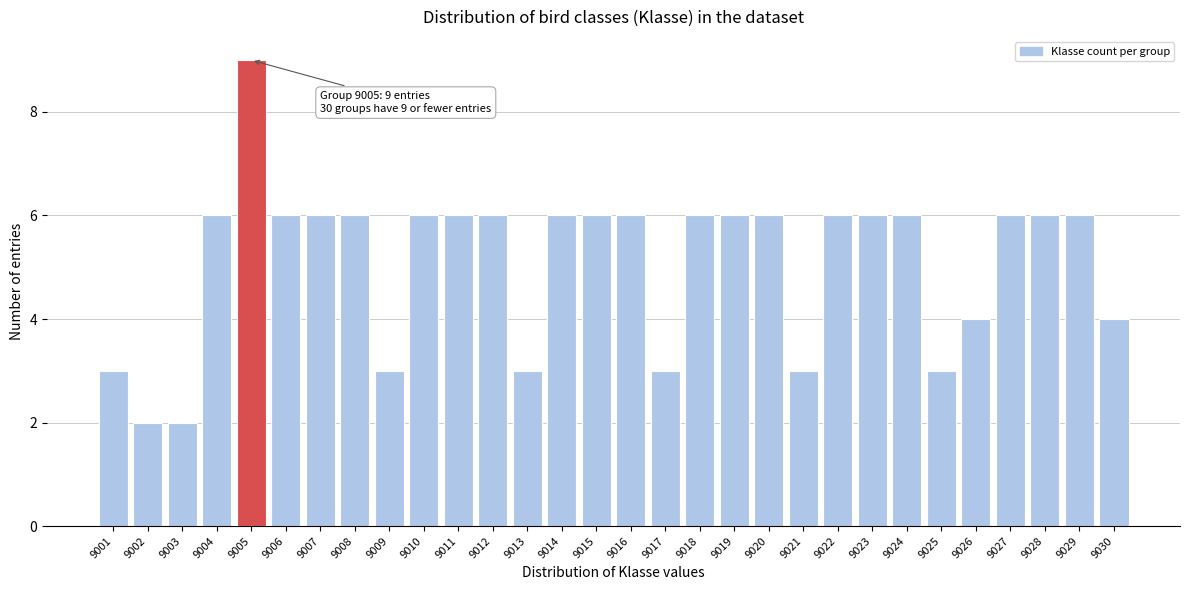

Reading left to right, extract all data points from this chart.

9001=3	9002=2	9003=2	9004=6	9005=9	9006=6	9007=6	9008=6	9009=3	9010=6	9011=6	9012=6	9013=3	9014=6	9015=6	9016=6	9017=3	9018=6	9019=6	9020=6	9021=3	9022=6	9023=6	9024=6	9025=3	9026=4	9027=6	9028=6	9029=6	9030=4